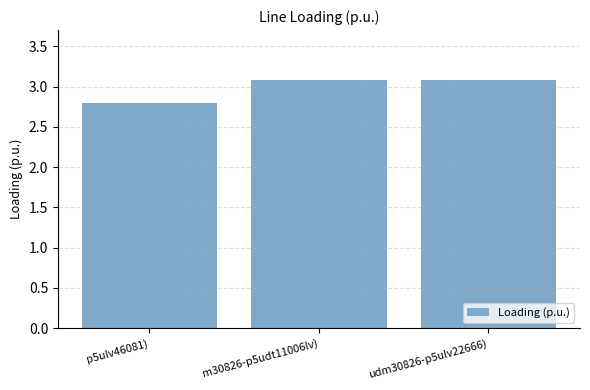

Reading left to right, transcribe all the data shown in this chart.

2.8	3.1	3.1